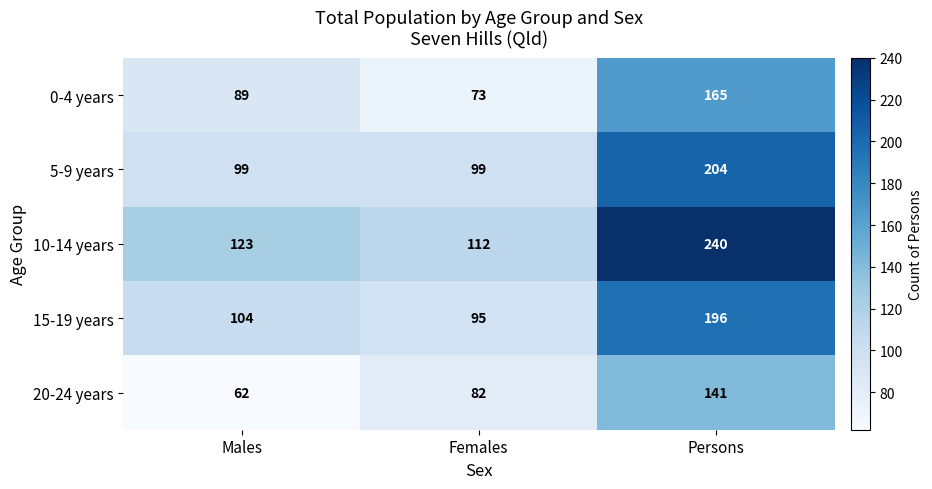

The value of 20-24 years at Females is 82. True or false?

True